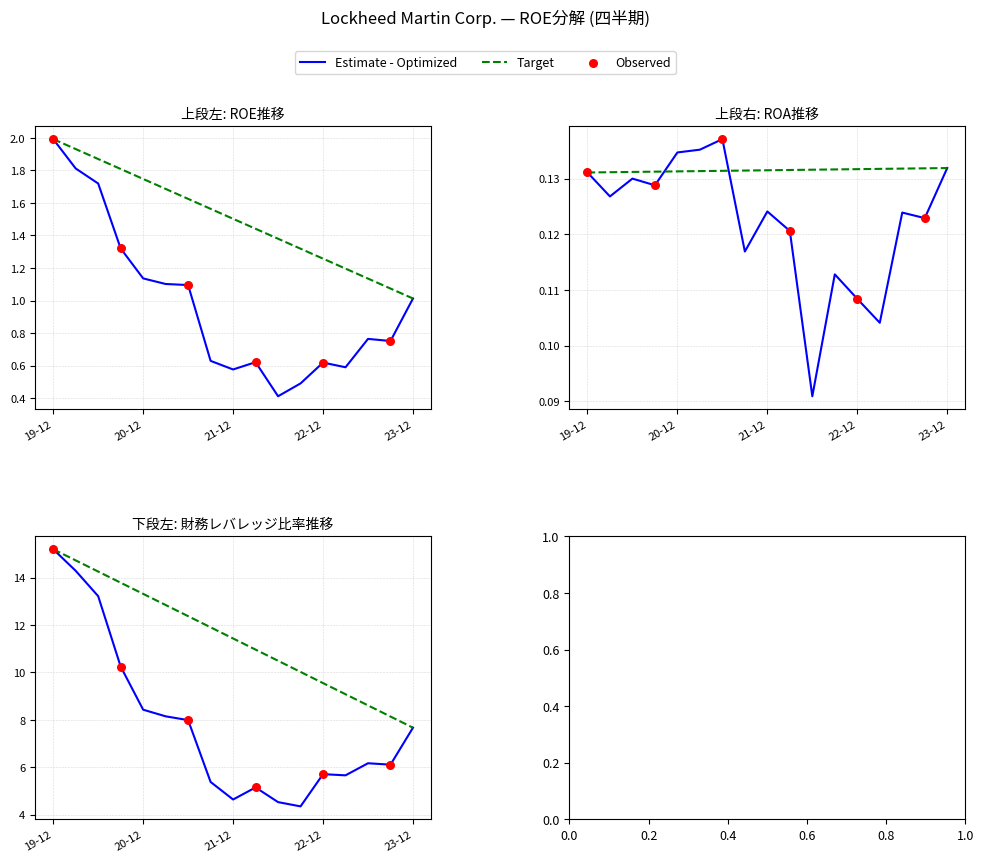

Which series contains the highest Y value?

財務レバレッジ比率